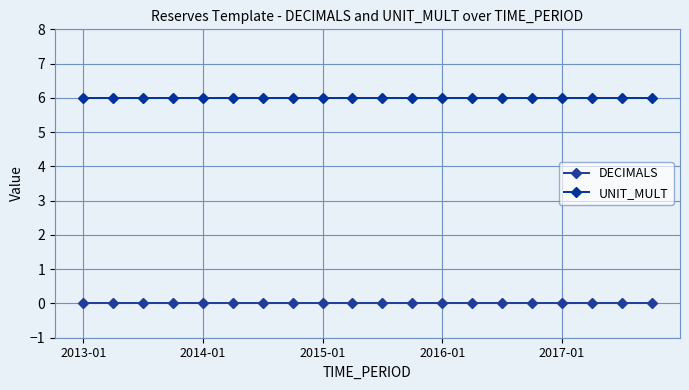

How many lines are shown in the chart?

2